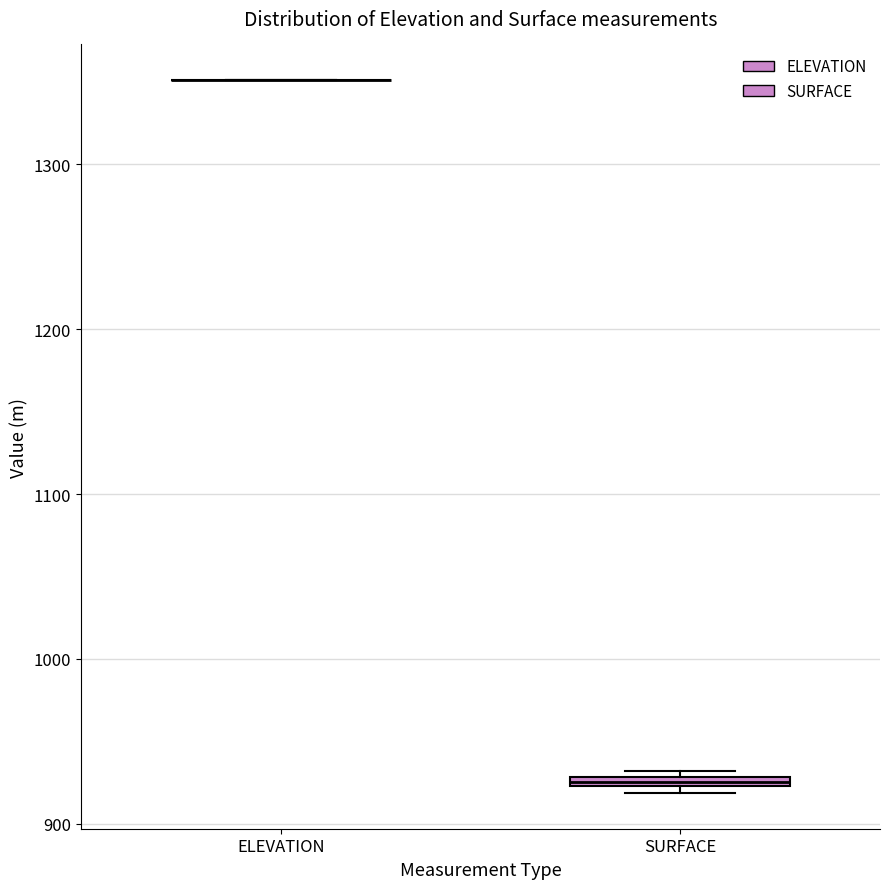

Where is the lower edge of the box for SURFACE on the y-axis? The values are not printed on the chart, so give them approximately, as read against the axis.

920